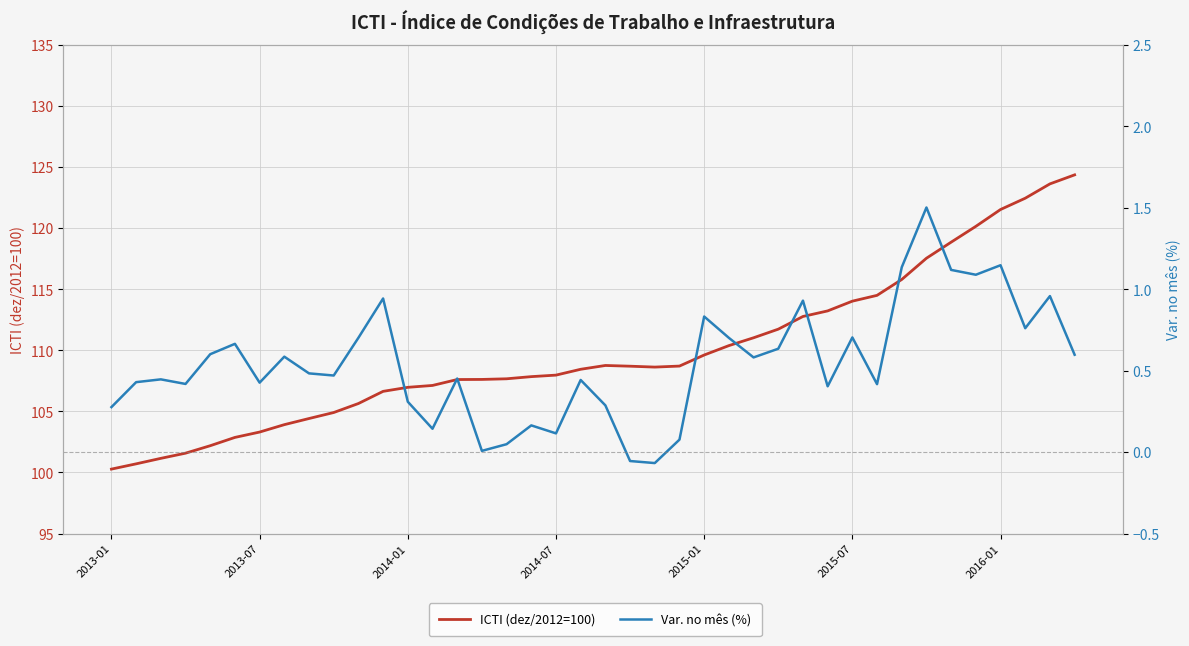

How many values in the ICTI (dez/2012=100) series exceed 108?

21